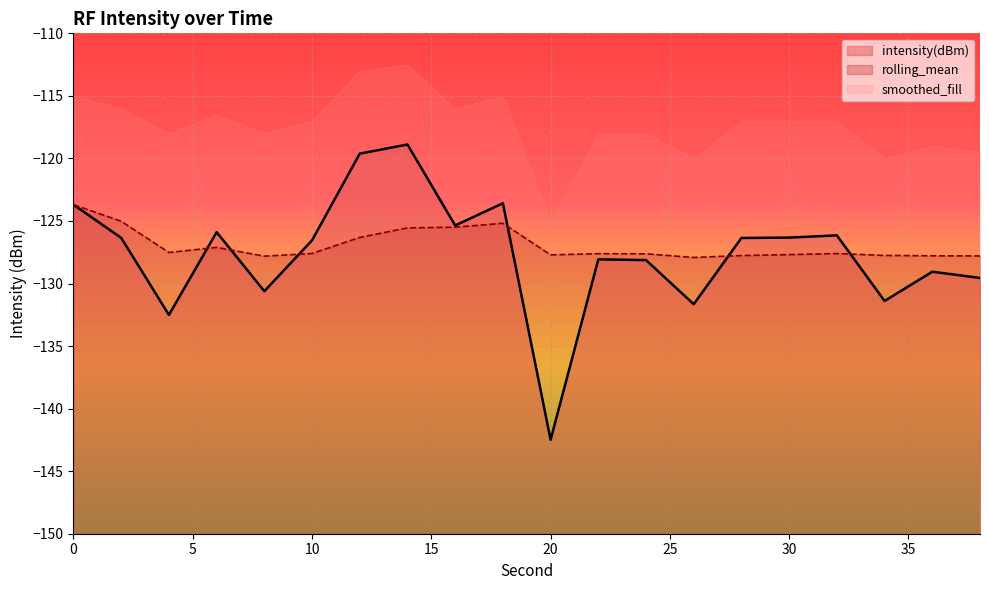

The value of intensity(dBm) at 16 is -26.1. True or false?

False